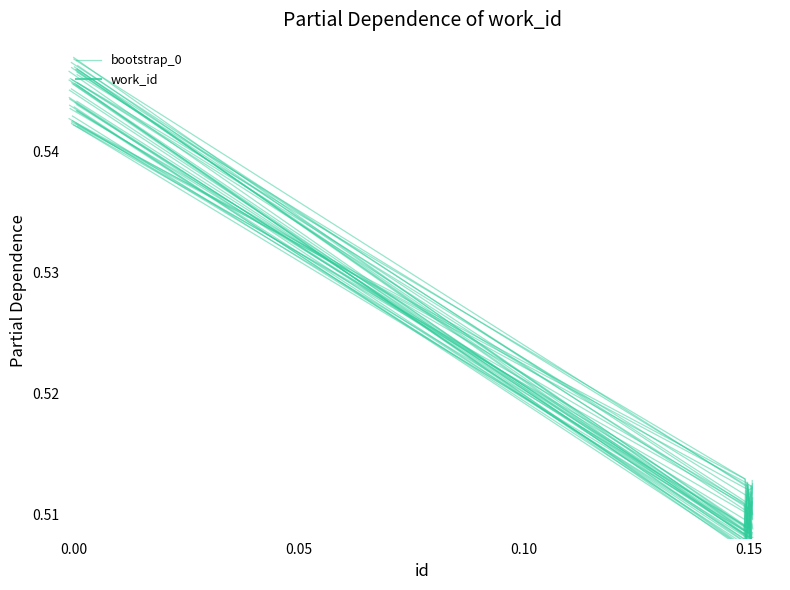

What is the smallest value displayed?

0.5